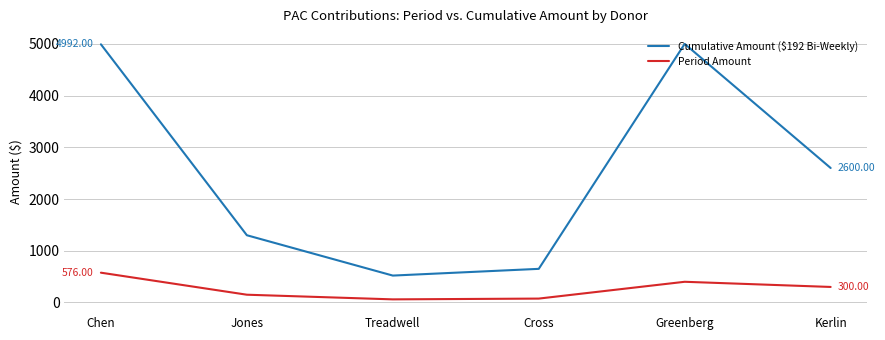

List the series in order of their peak value, lowest first.

Period Amount, Cumulative Amount ($192 Bi-Weekly)